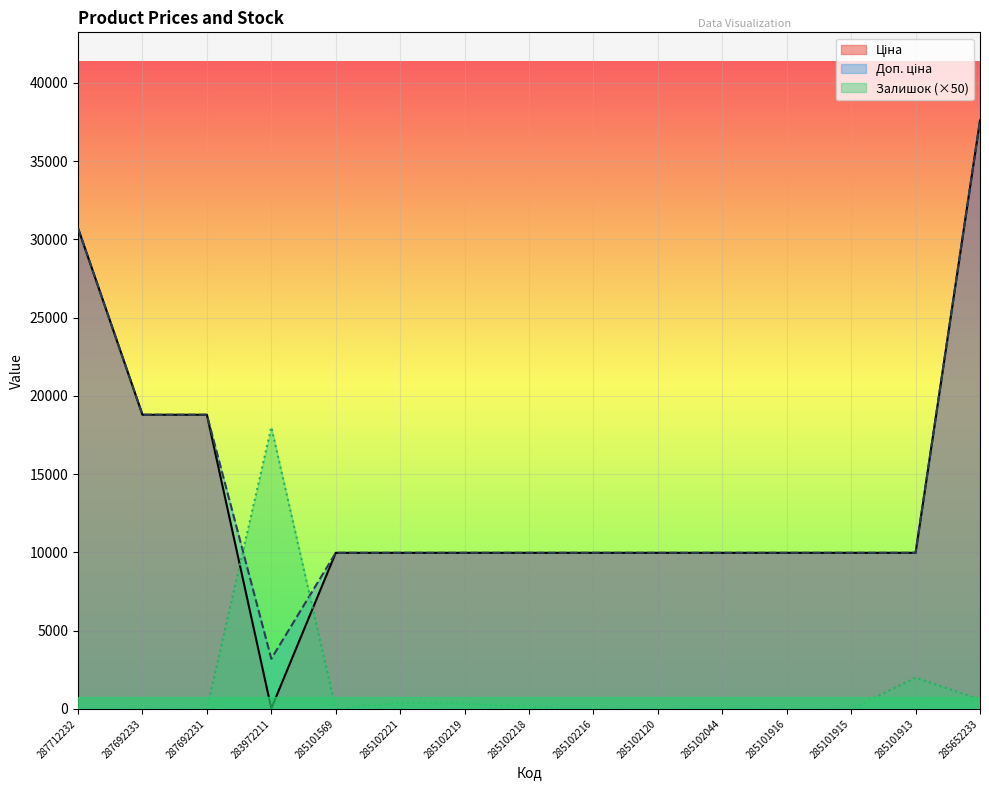

The Ціна series shows 9975.0 at 285102219. True or false?

True